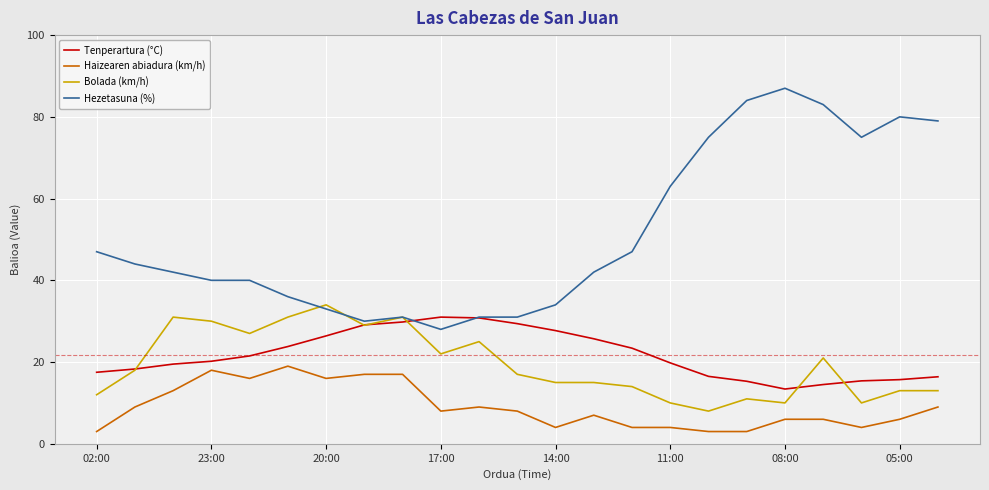

True or false: Hezetasuna (%) has more than 1 interior local peaks.

True